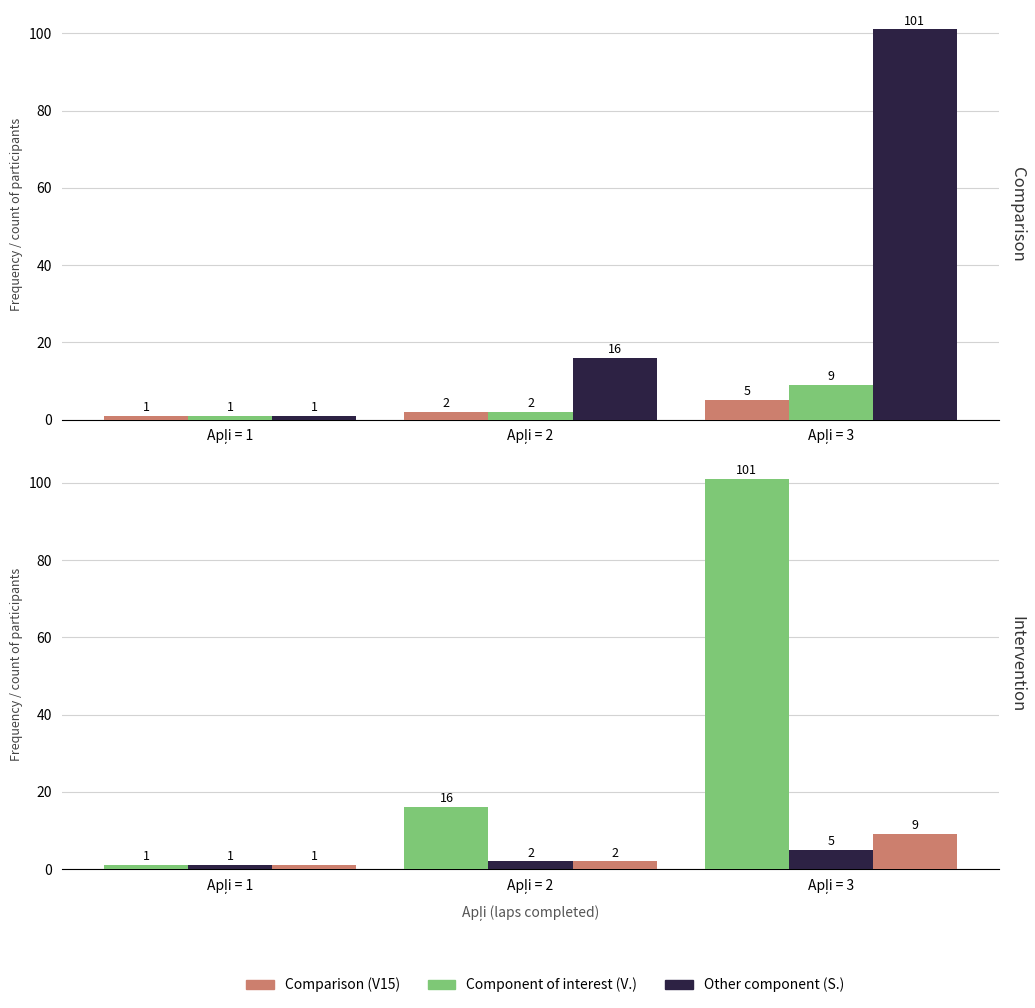

At which label does V. reach its peak?

Apļi = 3